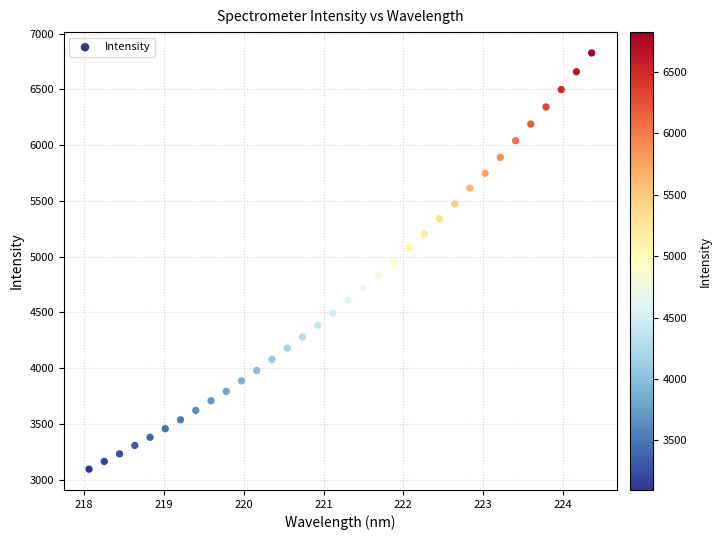

What is the range of X values (max minus min)?

6.3